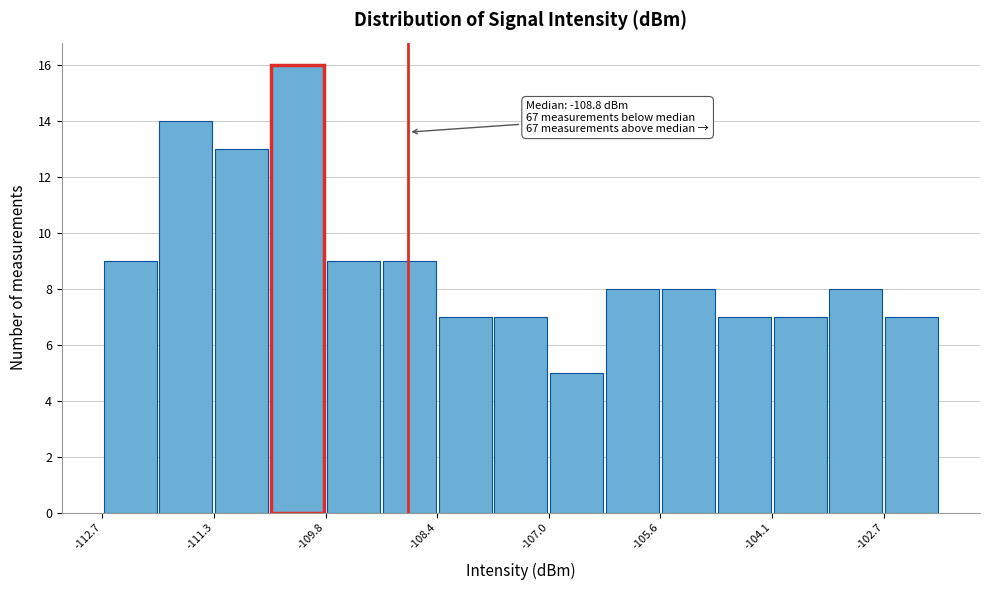

Read against the x-axis, roughly where is the centre of the tallest bar?

-110.2